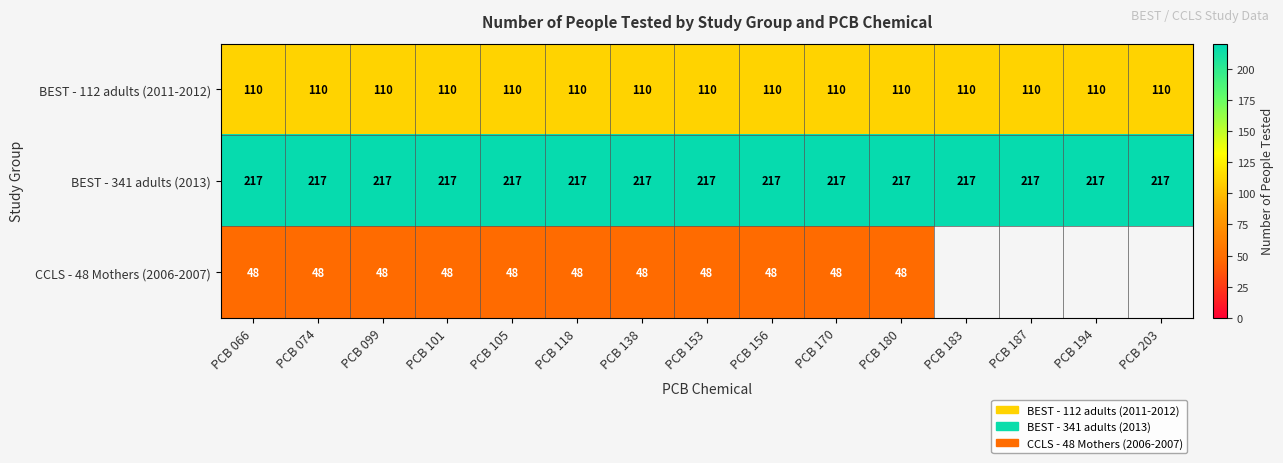

Rank the series at PCB 066 from lowest to highest value.

CCLS - 48 Mothers (2006-2007), BEST - 112 adults (2011-2012), BEST - 341 adults (2013)